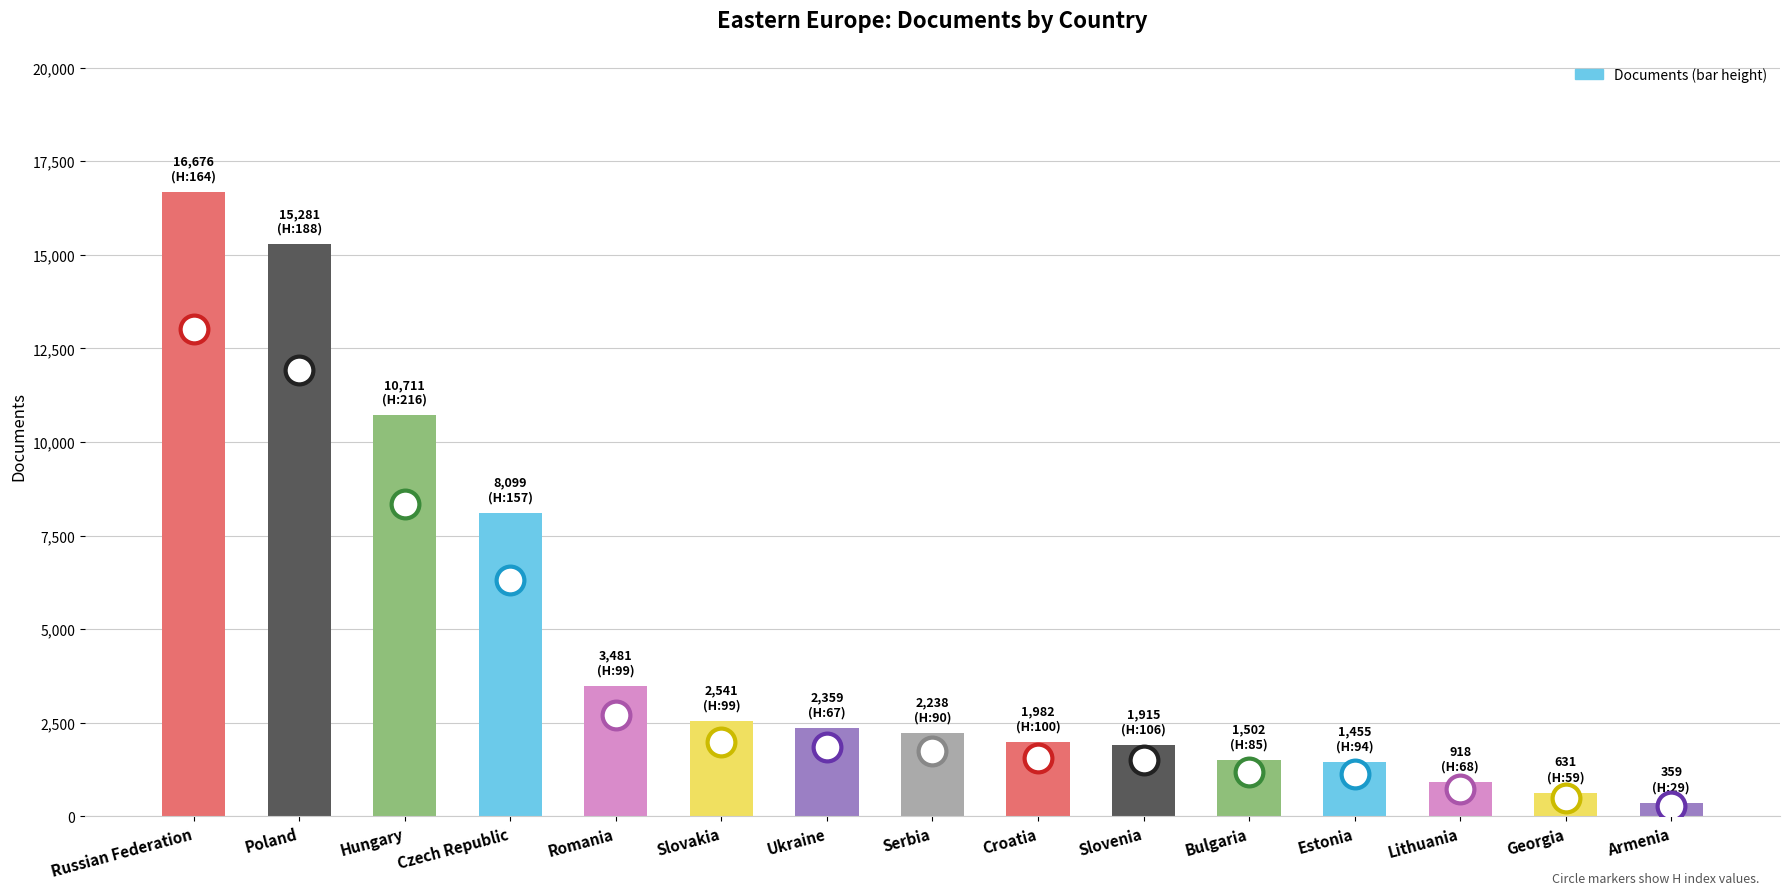

Where does the data first go above 2238?

Russian Federation